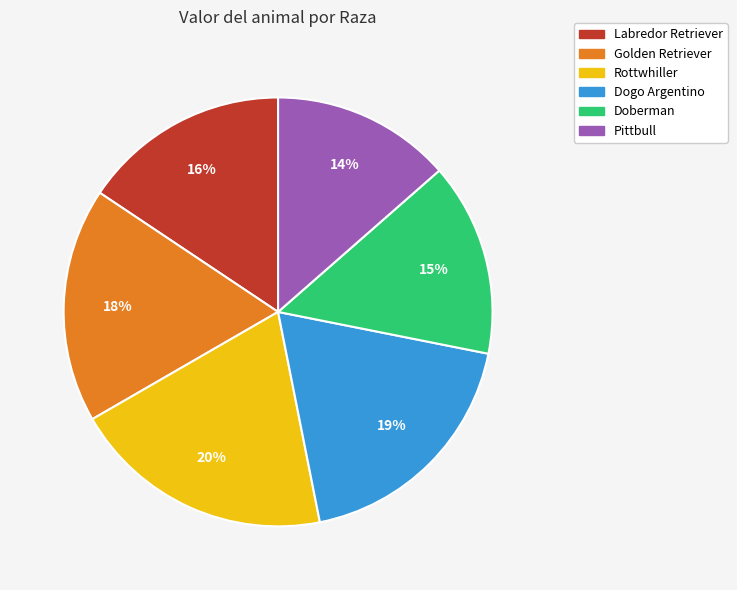

Is there a majority slice in this chart?

No